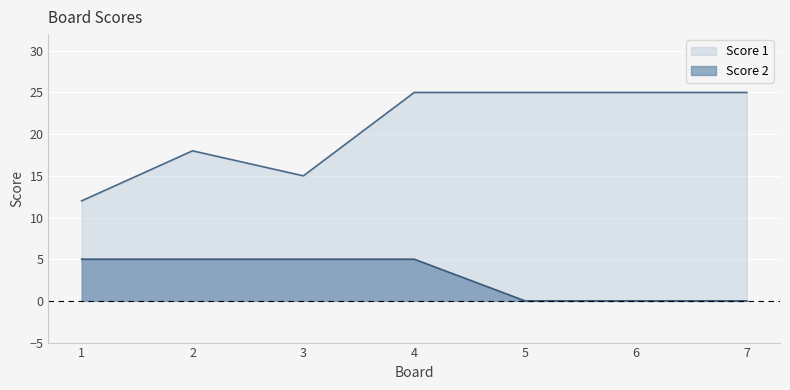

Reading right to left, what are all the values shown in this chart?

Score 1: 25	25	25	25	15	18	12
Score 2: 0	0	0	5	5	5	5